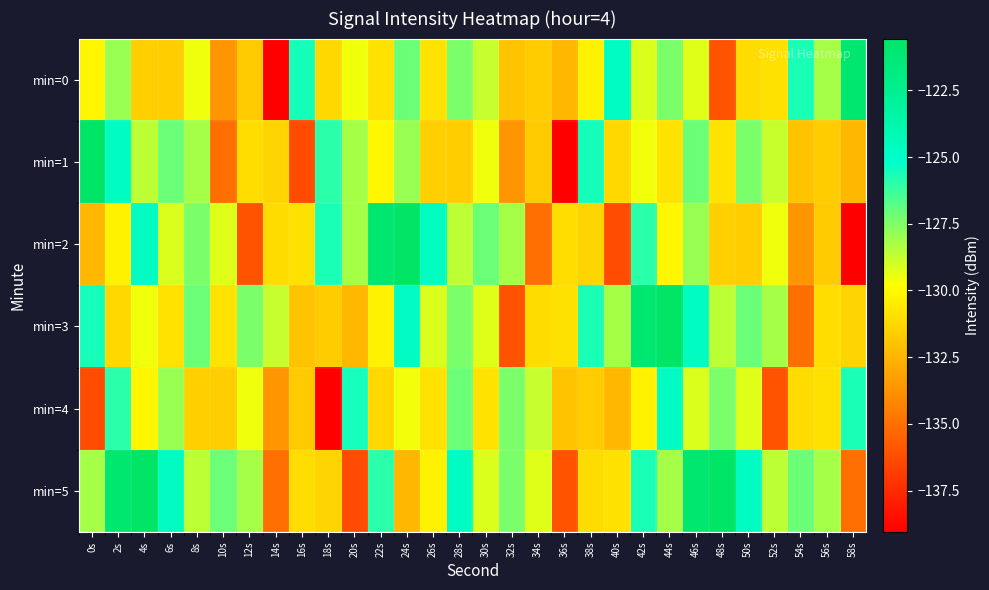

How many distinct data groups are displayed?

6